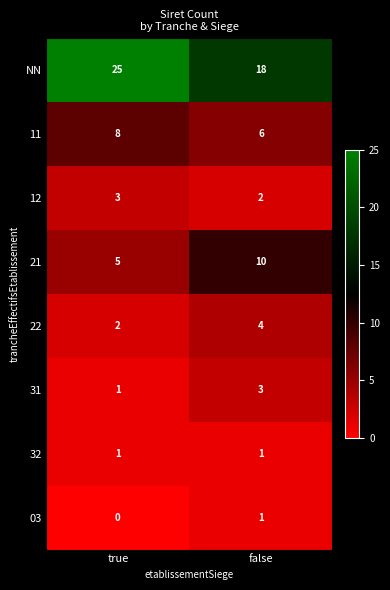

Which category has the highest value across all series?

true